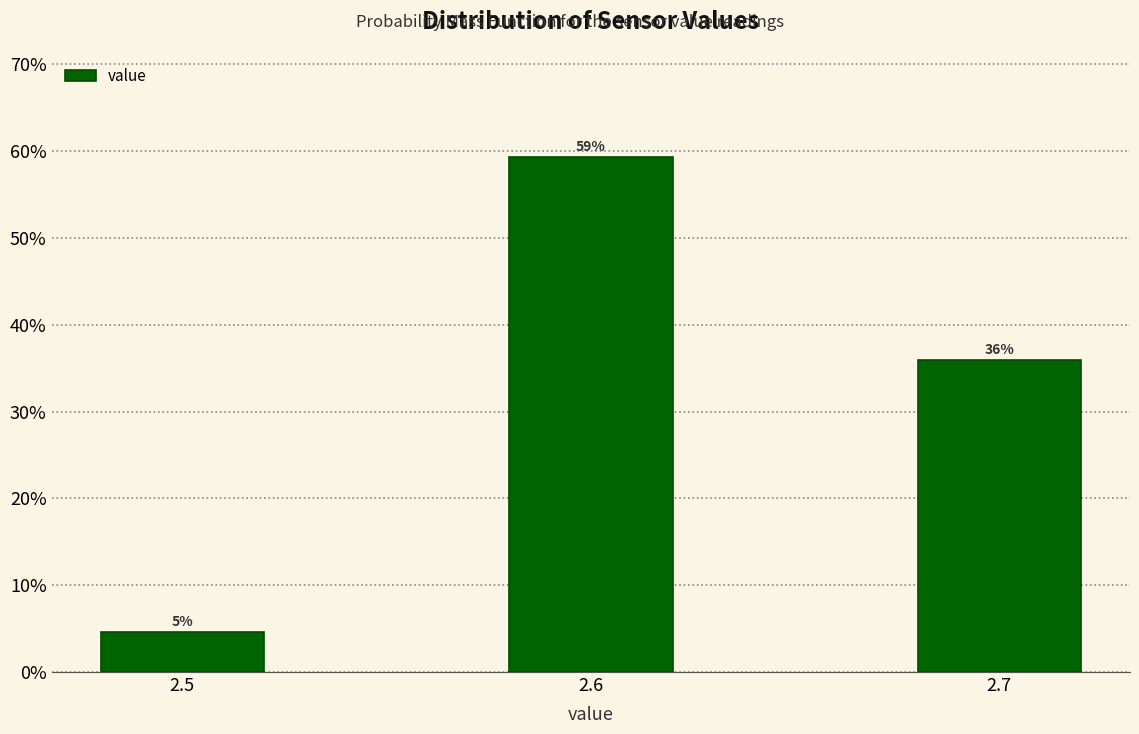

Does the chart contain any negative values?

No